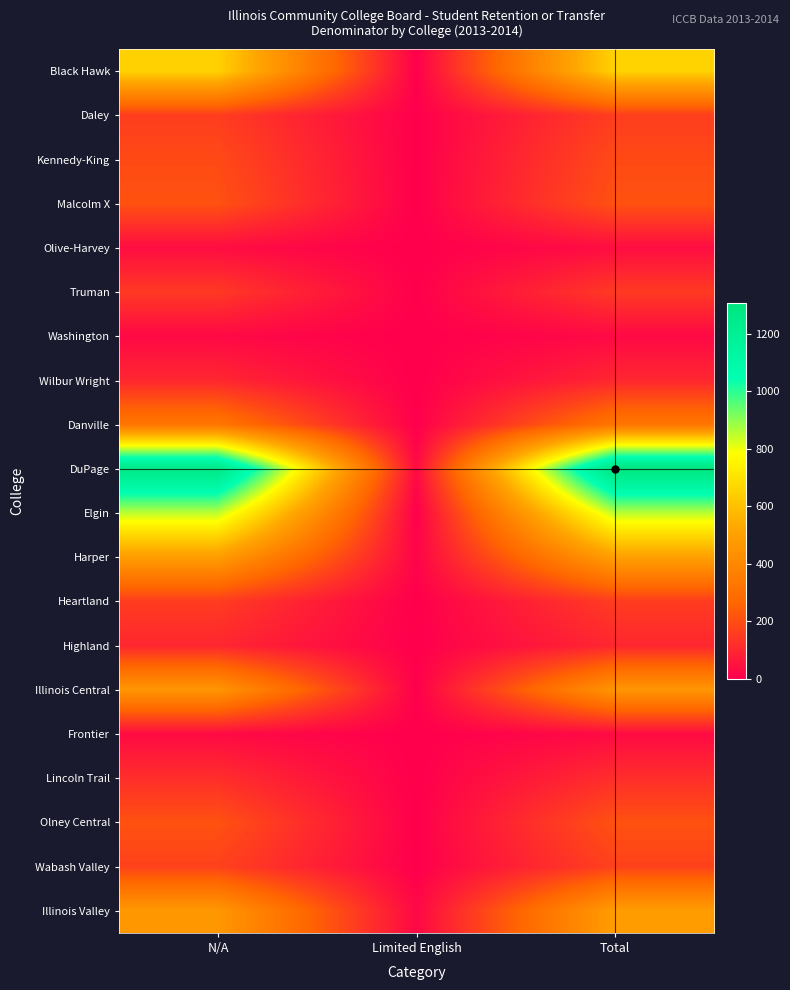

How many data points does each series have?

3